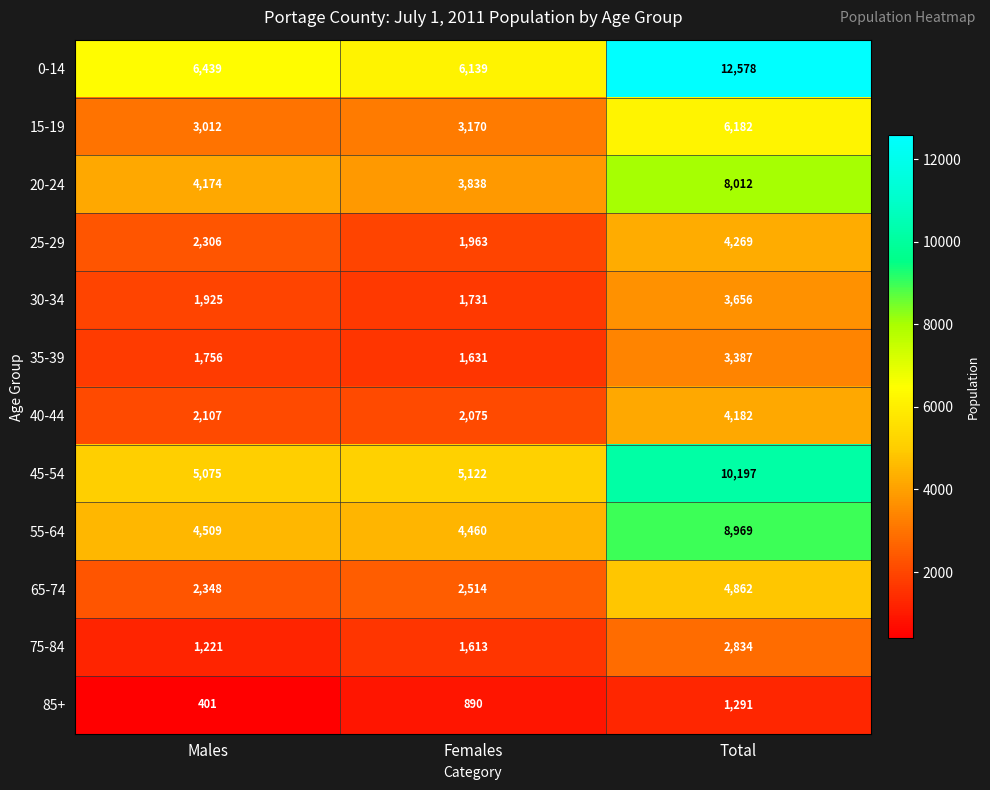

The value of 30-34 at Total is 3656. True or false?

True